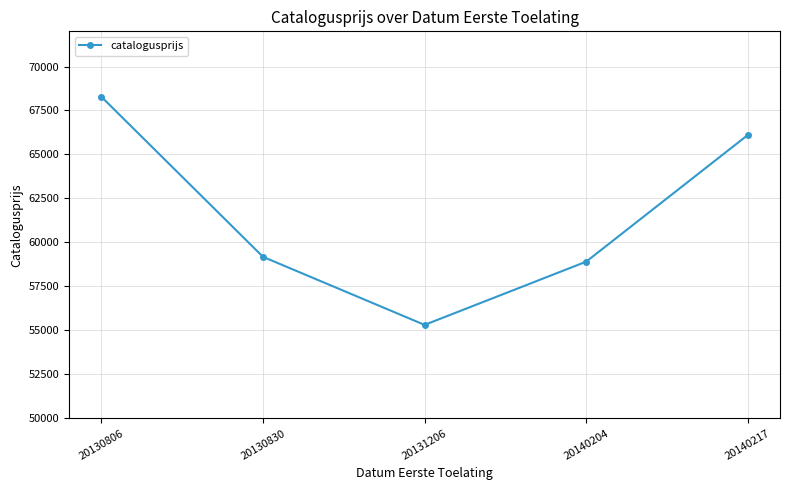

Reading left to right, what are all the values shown in this chart?

68275	59179	55311	58904	66102